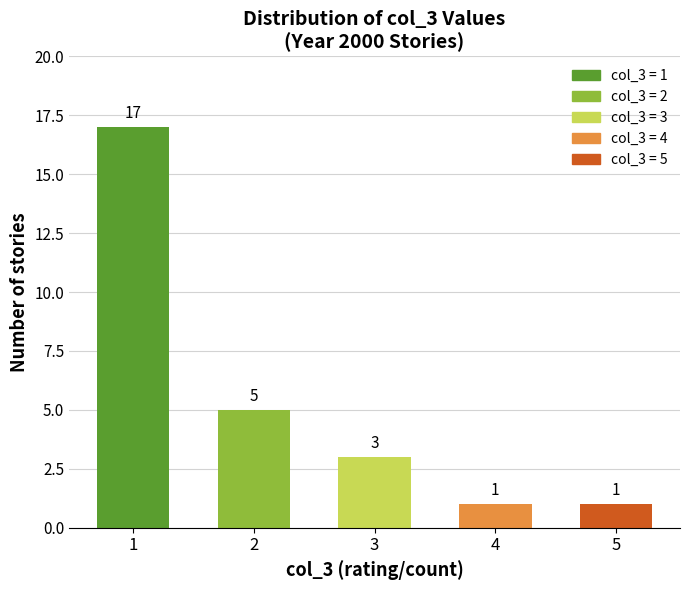

Count the number of categories in the chart.

5